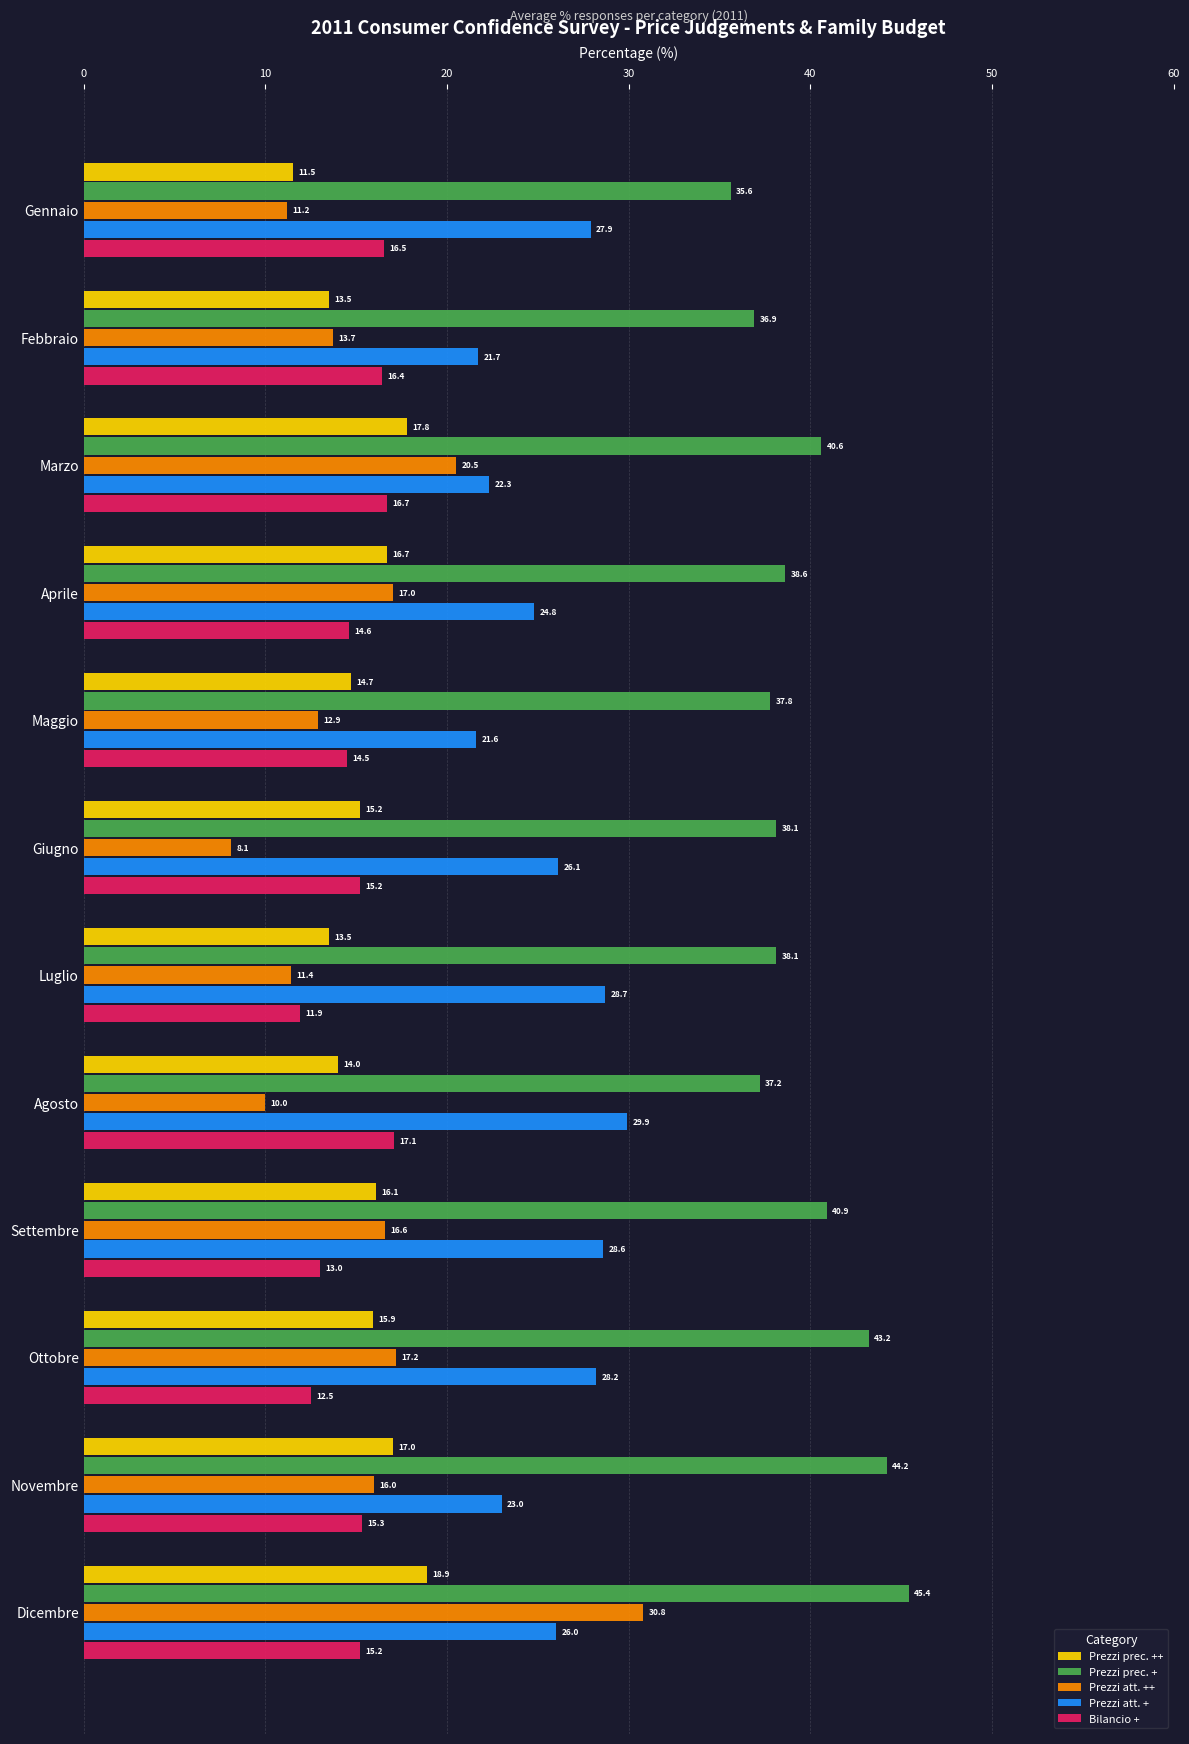

Which series has the largest total across all categories?

Prezzi prec. +